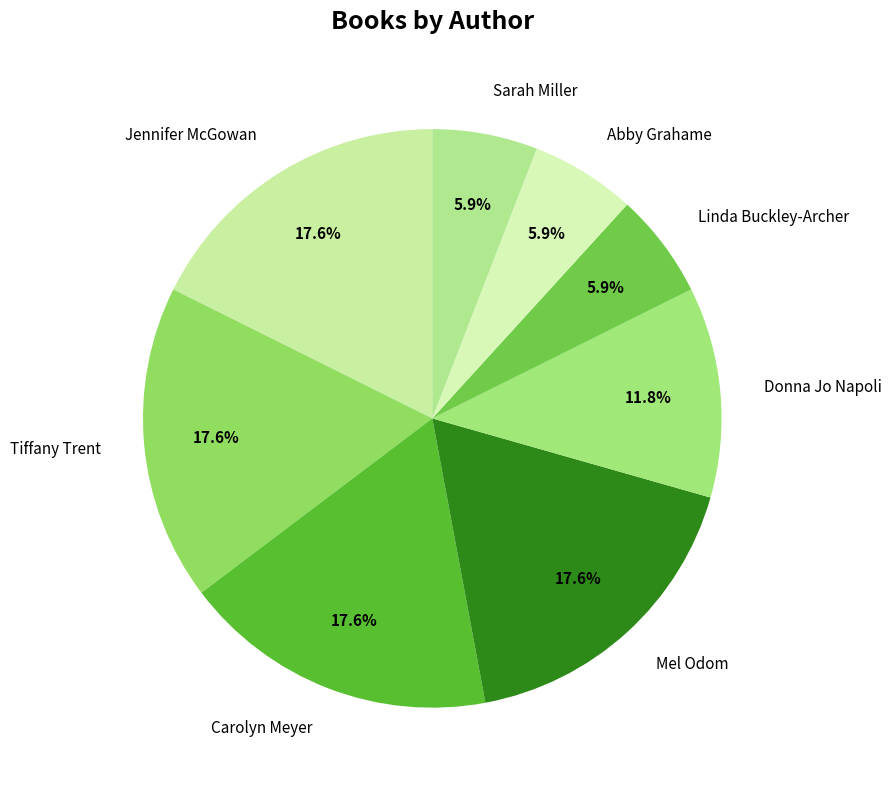

To the nearest percent, what is the average slice percentage?

12%